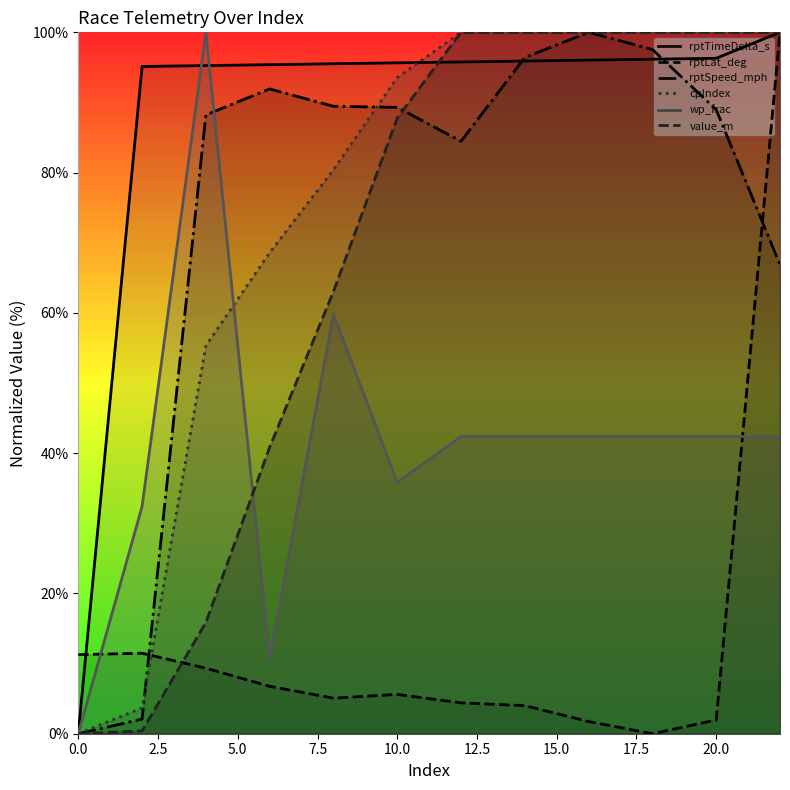

Reading left to right, list all the values displayed in this chart.

rptTimeDelta_s: 0.0	95.1	95.3	95.4	95.5	95.7	95.8	95.9	96.0	96.2	96.3	100.0
rptLat_deg: 11.3	11.5	9.3	6.8	5.1	5.6	4.4	4.0	1.7	0.0	2.0	100.0
rptSpeed_mph: 0.0	2.1	88.2	91.9	89.5	89.3	84.5	96.4	100.0	97.6	89.0	66.9
cpIndex: 0.0	3.7	55.3	68.6	80.4	93.6	100.0	100.0	100.0	100.0	100.0	100.0
wp_frac: 0.0	32.4	100.0	10.7	59.8	35.9	42.4	42.4	42.4	42.4	42.4	42.4
value_m: 0.0	0.4	15.9	40.8	63.0	87.8	100.0	100.0	100.0	100.0	100.0	100.0